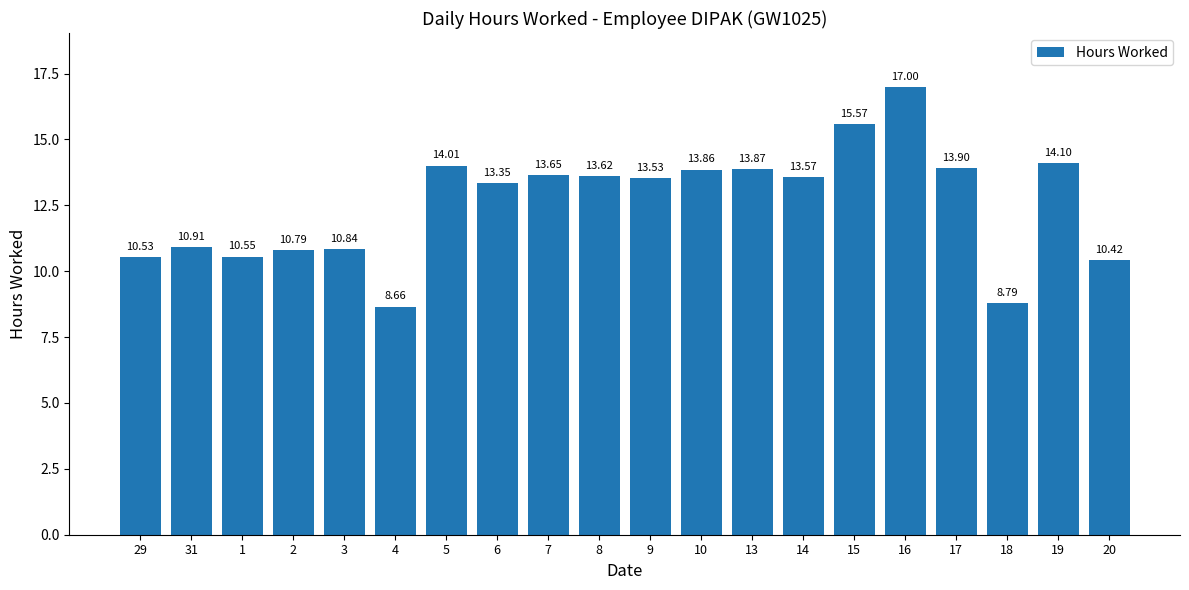

What is the label of the 5th bar from the right?

16